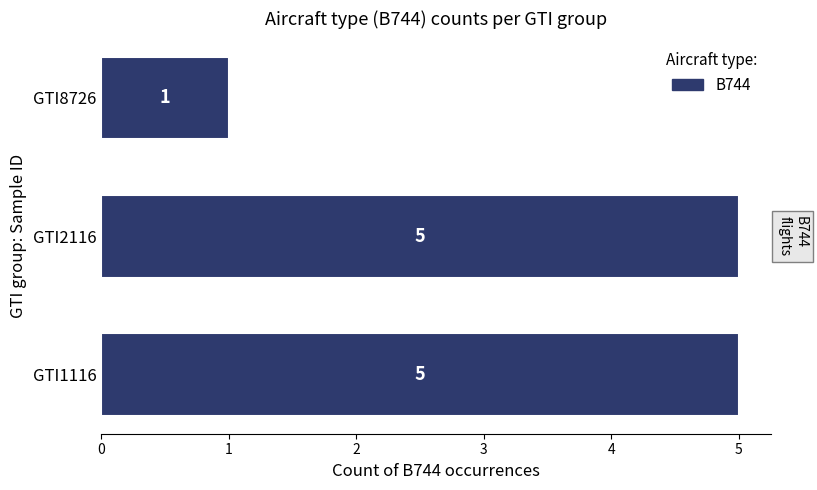

List the labels in order of value, largest first.

GTI1116, GTI2116, GTI8726